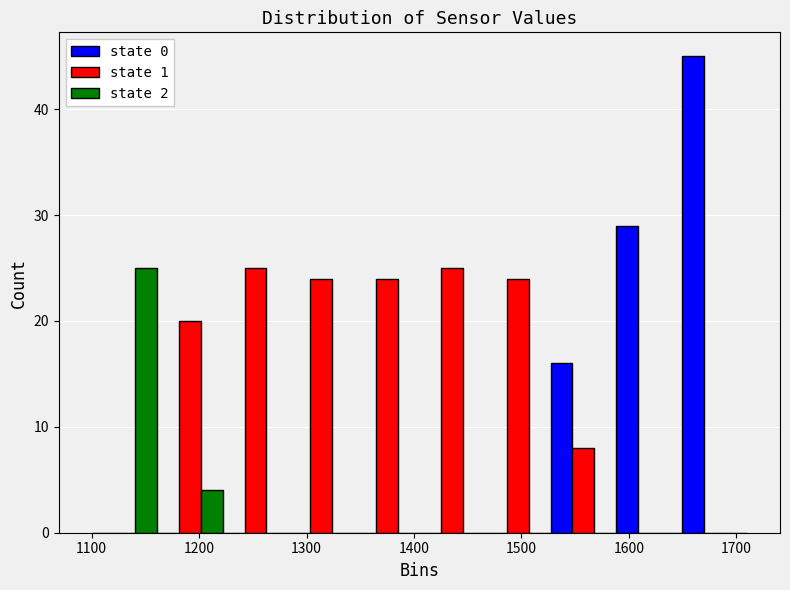

What is the height of the state 2 bar covering 1161 to 1222 on the x-axis? Neither the bar edges nor the heights are printed on the chart, so give them approximately, as read against the axes.

4